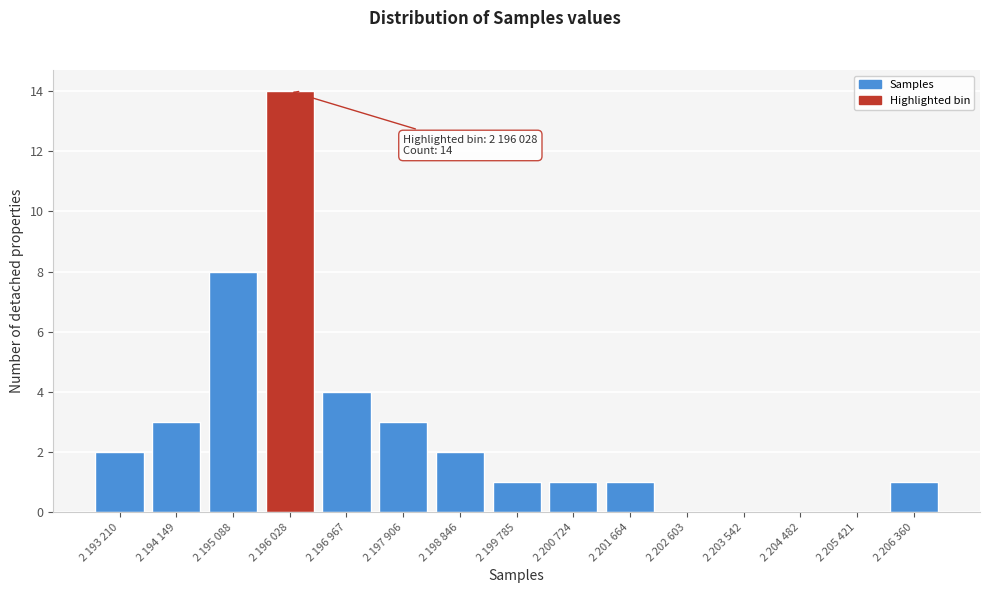

Reading left to right, list all the values displayed in this chart.

2 193 210=2	2 194 149=3	2 195 088=8	2 196 028=14	2 196 967=4	2 197 906=3	2 198 846=2	2 199 785=1	2 200 724=1	2 201 664=1	2 202 603=0	2 203 542=0	2 204 482=0	2 205 421=0	2 206 360=1